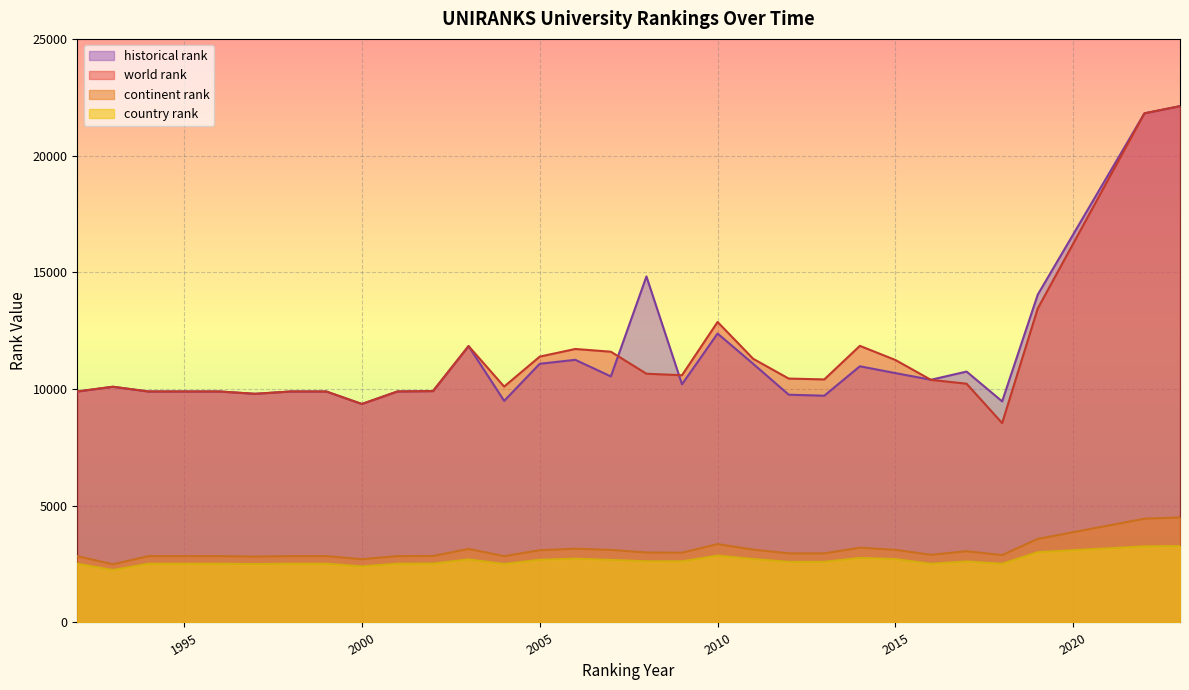

What is the spread (max minus min) of values at 1999?

7378.0